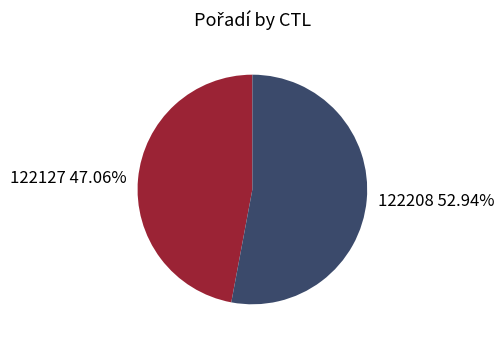

Between 122127 and 122208, which is larger?

122208